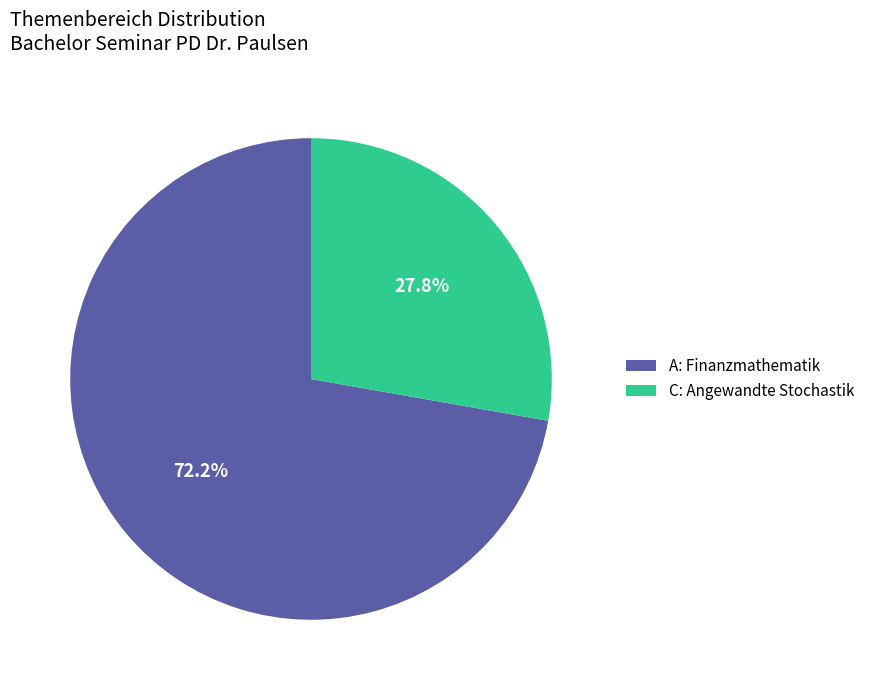

How many segments does this pie chart have?

2